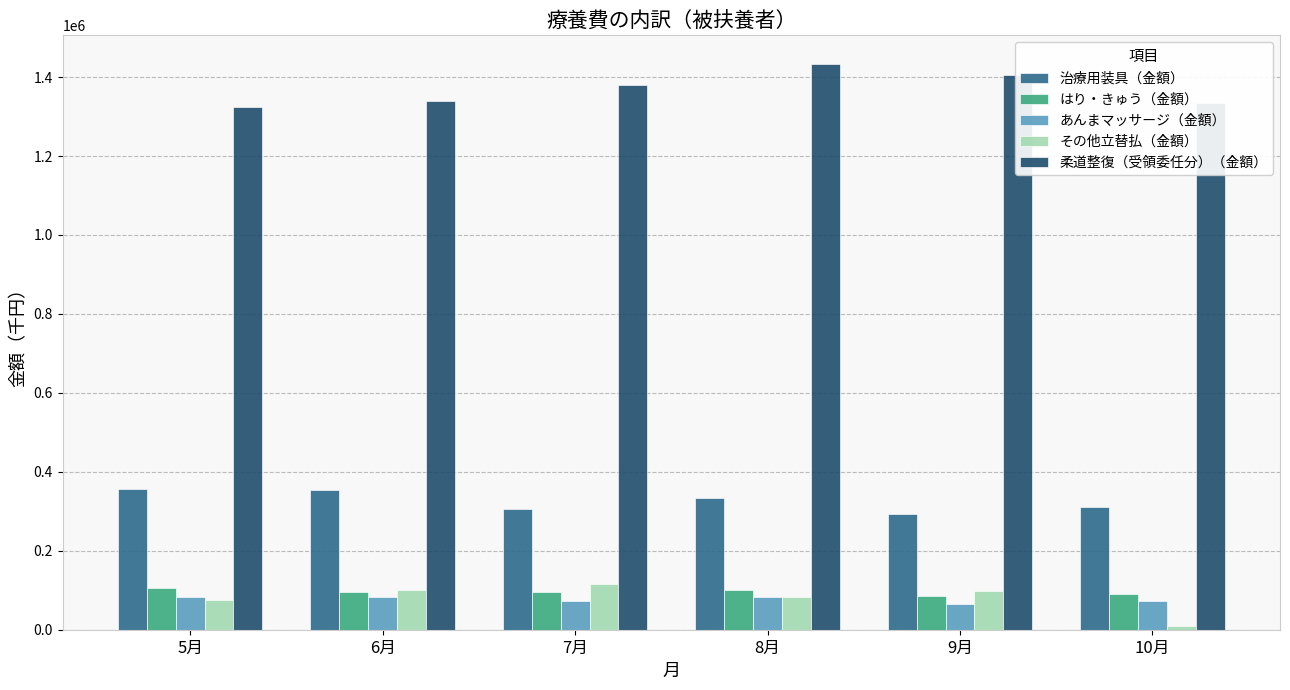

What is the label of the 3rd bar from the left?

7月